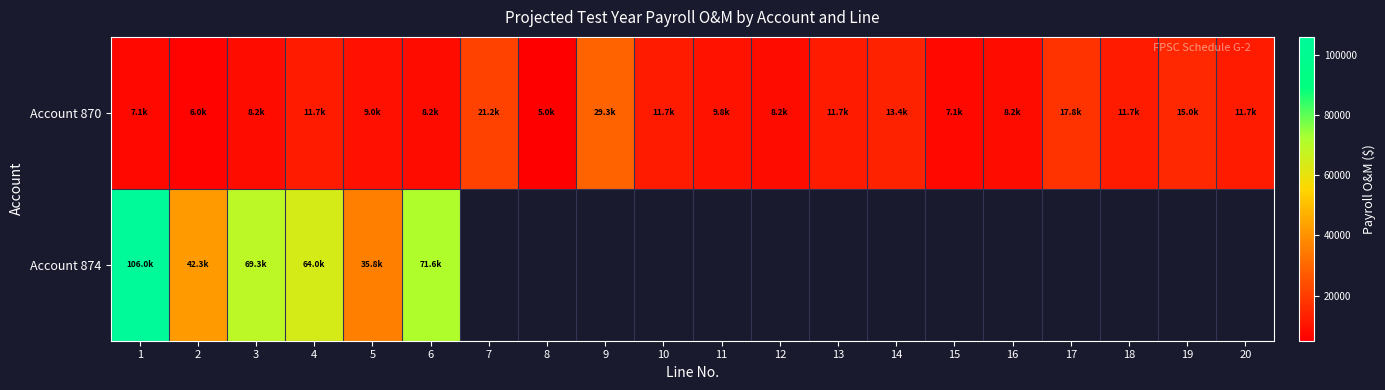

How many distinct data groups are displayed?

2